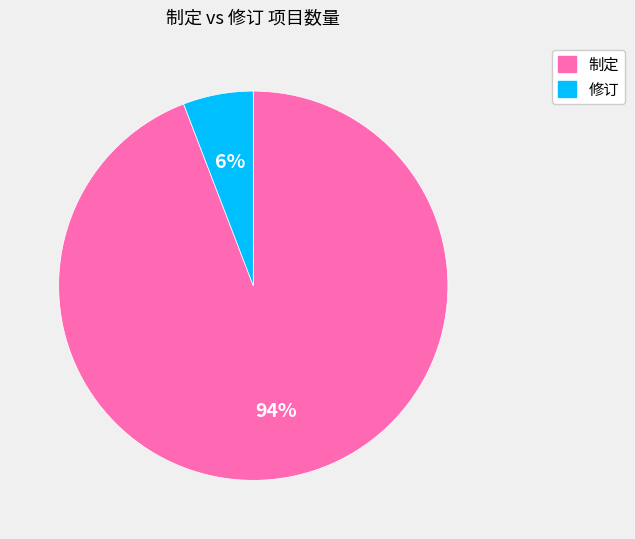

Which slice represents more than half of the pie?

制定